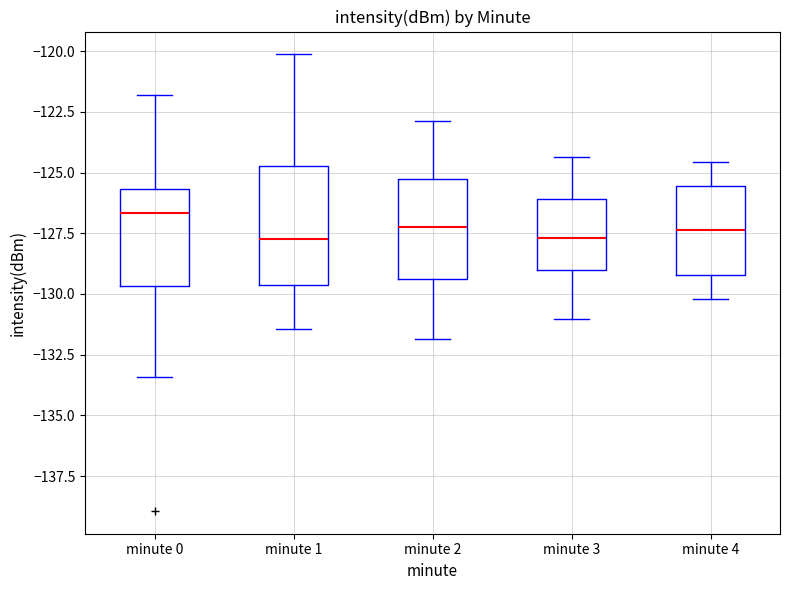

Which box's median line is the highest?

minute 0